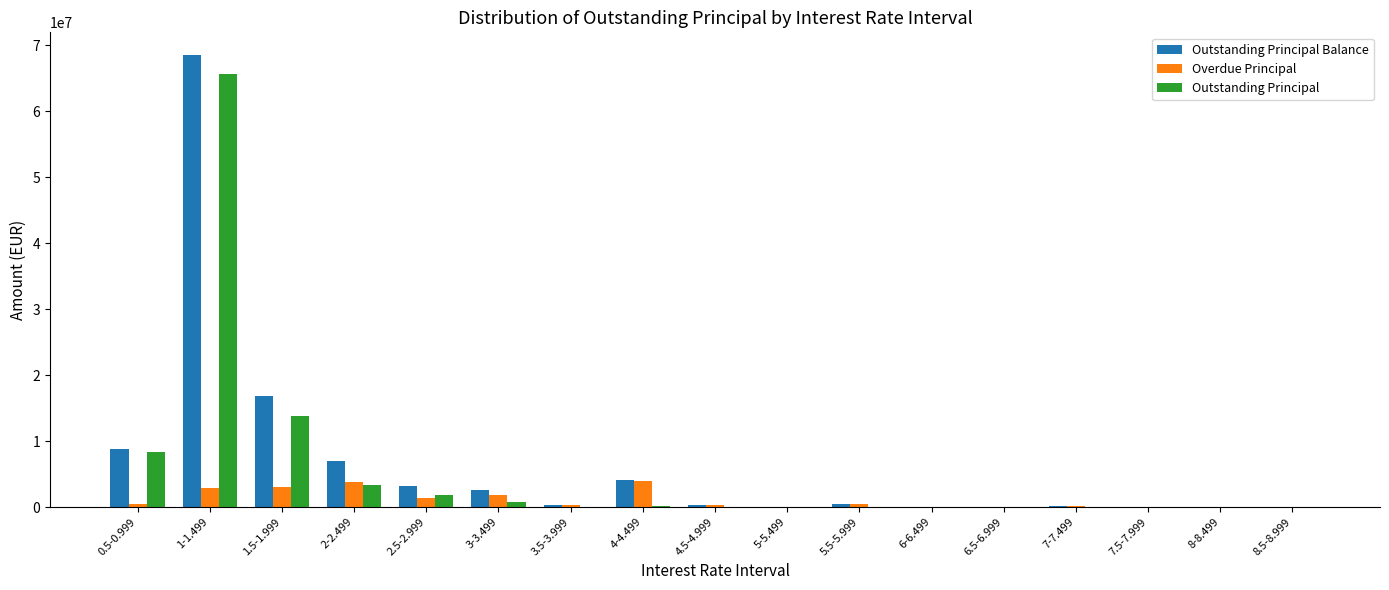

Between 1-1.499 and 6-6.499, which series saw the biggest shift?

Outstanding Principal Balance